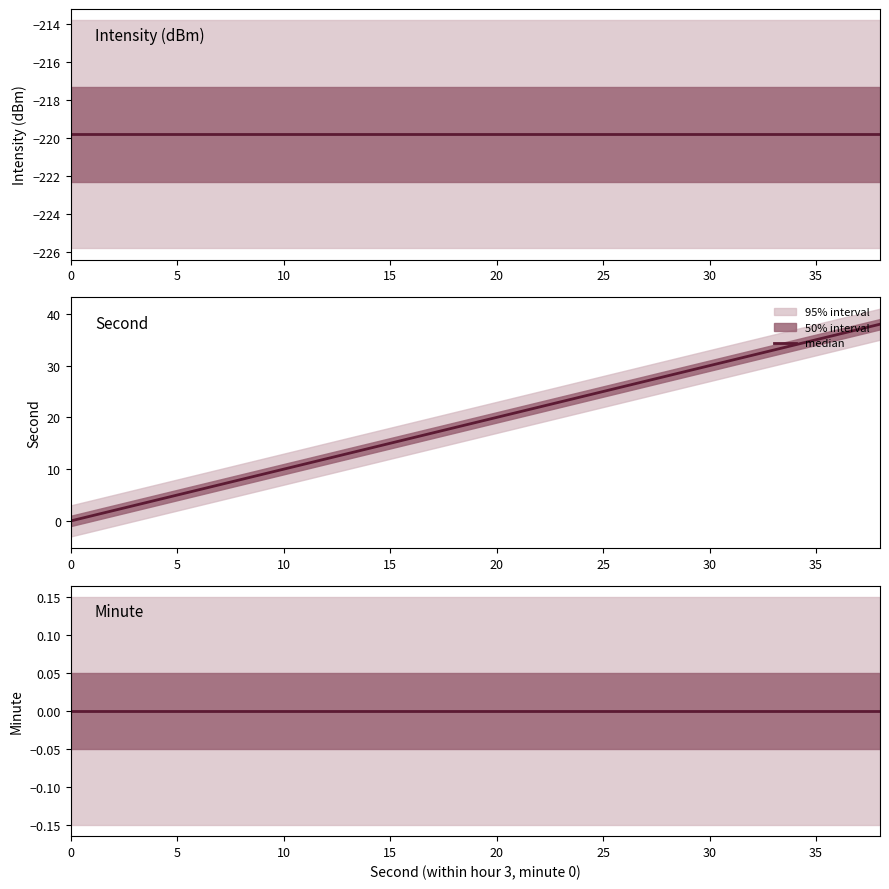

What is the spread (max minus min) of values at 32?

251.8